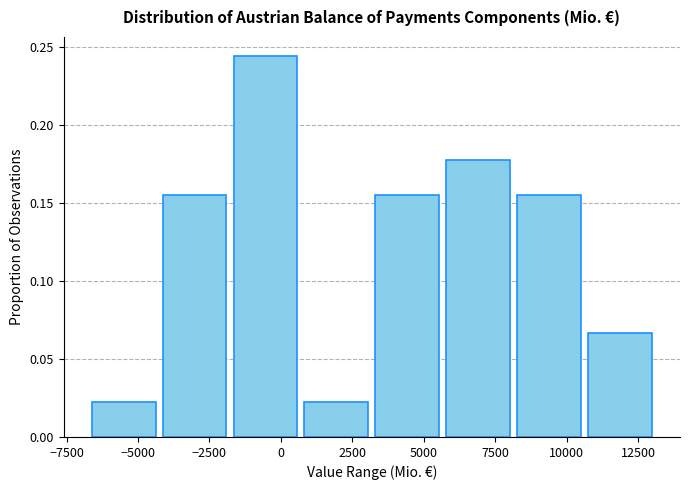

Reading left to right, transcribe this chart: for each bar, give the range it covers on the x-axis and its height. Neither the bar edges nor the heights are printed on the chart, so give them approximately, as read against the axes.

-6500 to -4500: 0.020
-4500 to -2000: 0.155
-2000 to 500: 0.245
500 to 3000: 0.020
3000 to 5500: 0.155
5500 to 8000: 0.180
8000 to 10500: 0.155
10500 to 13000: 0.065